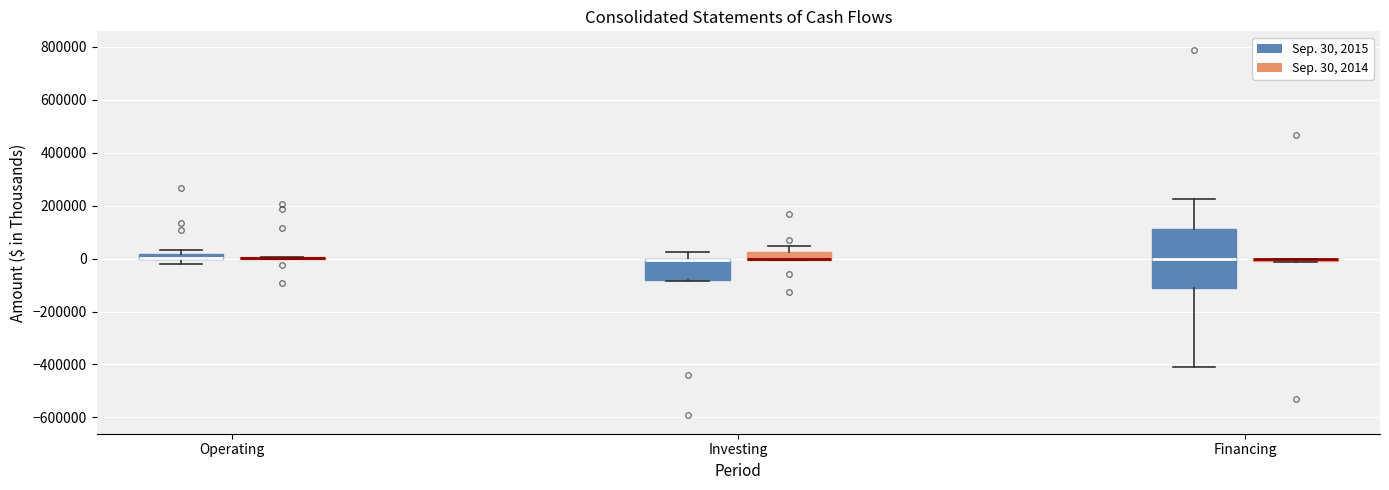

Which box is the tallest, from its lower edge to its upper edge?

Financing (Sep. 30, 2015)